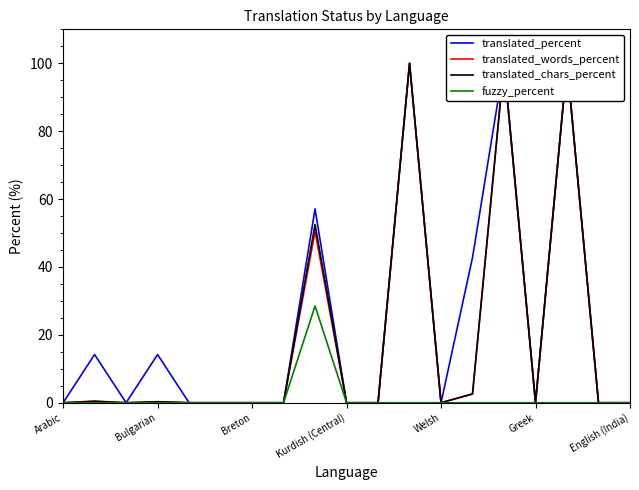

What is the label of the 12th point from the right?

7